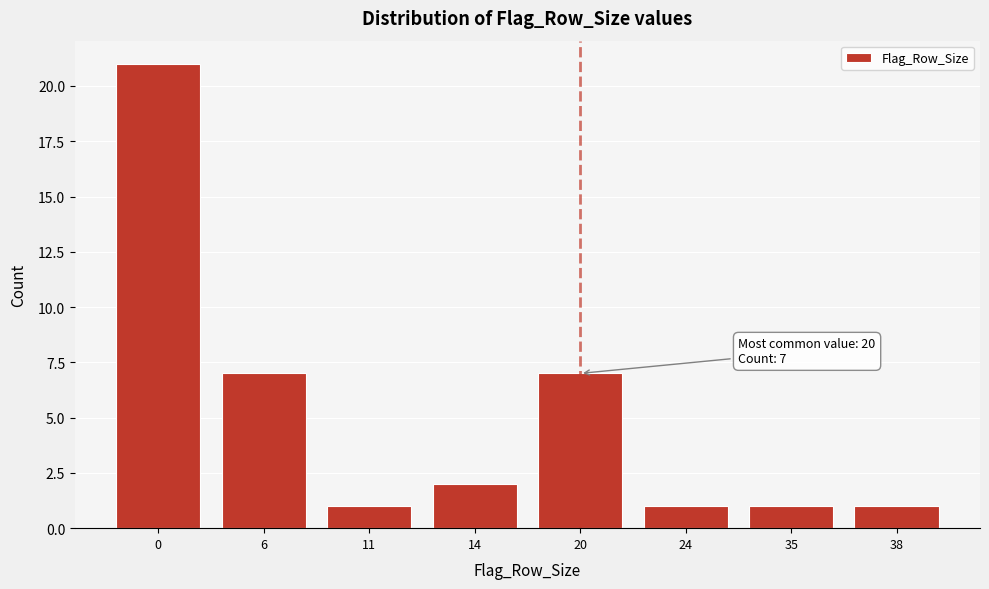

Reading right to left, list all the values displayed in this chart.

38=1	35=1	24=1	20=7	14=2	11=1	6=7	0=21